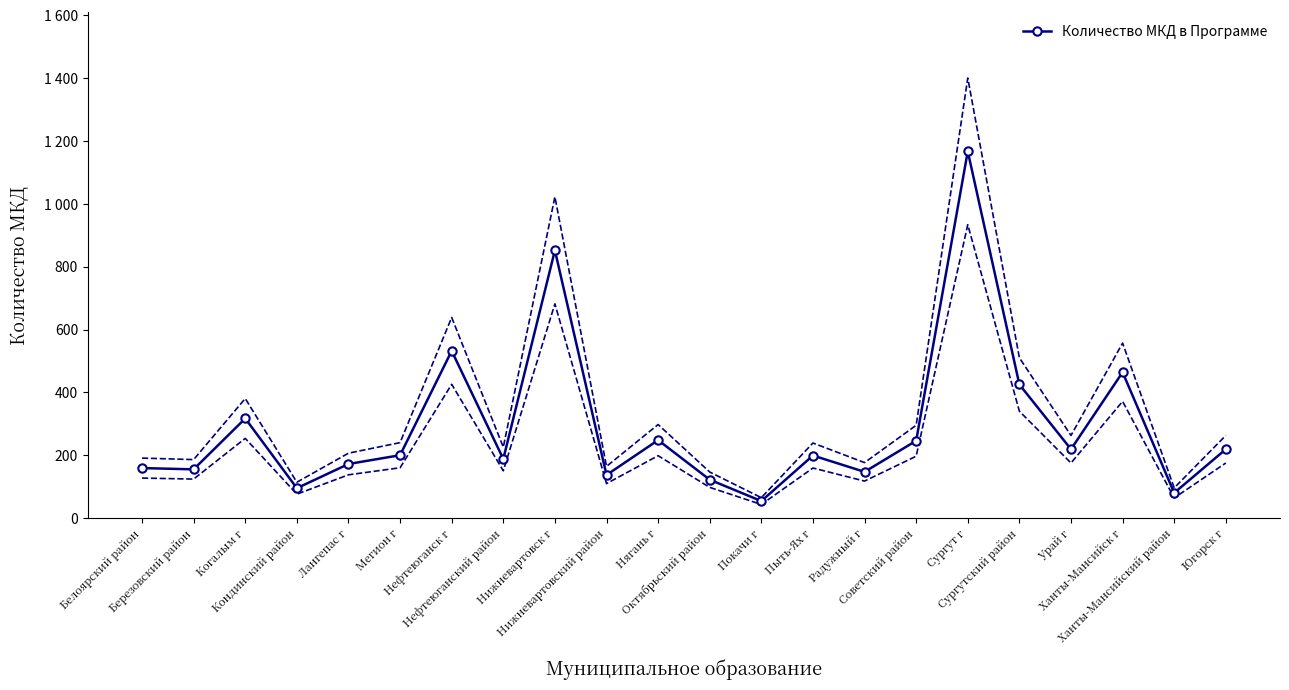

Approximately how many times larger is the value at Нягань г compared to Пыть-Ях г?

1.2